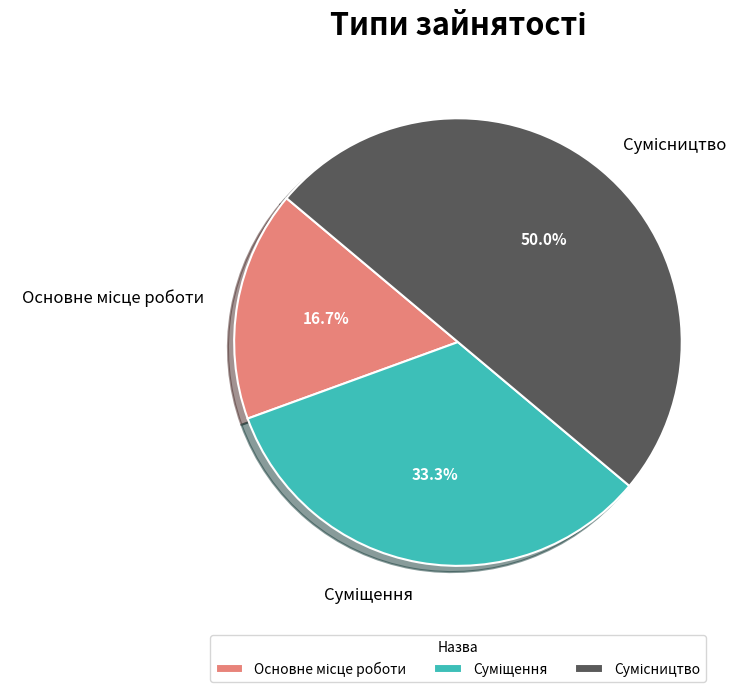

What is the largest slice in the pie chart?

Сумісництво